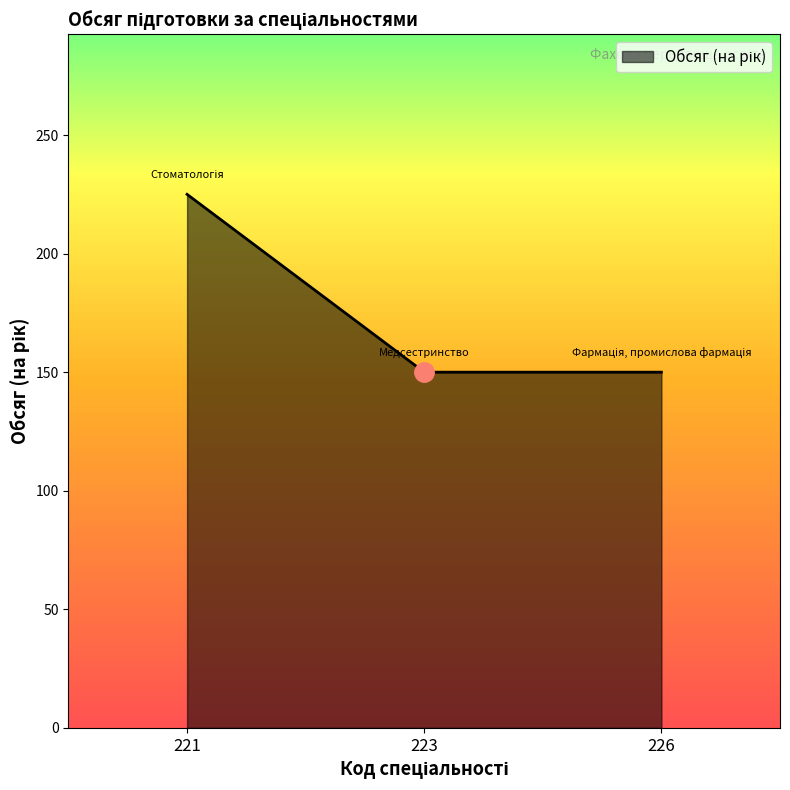

What is the difference between the maximum and minimum values?

75